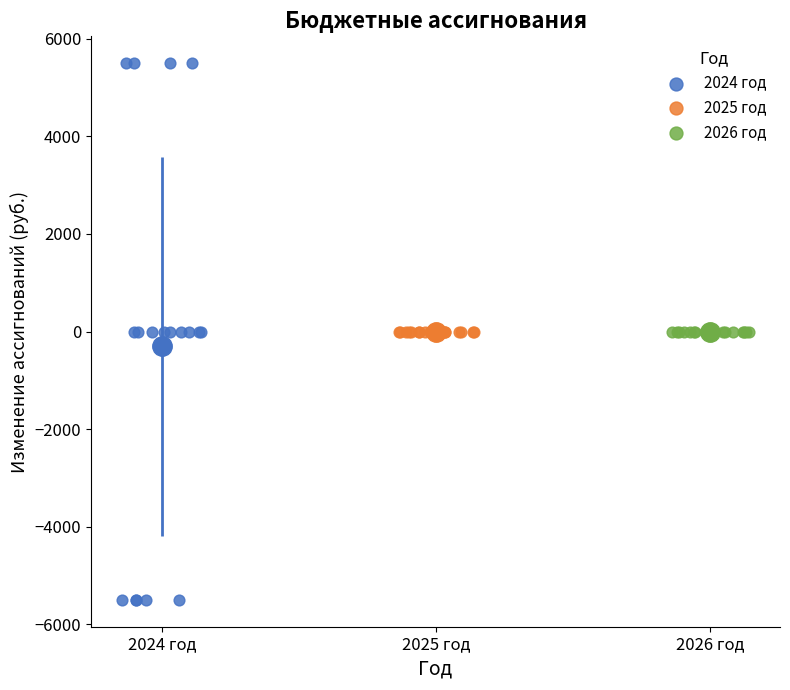

Which series contains the lowest Y value?

2024 год